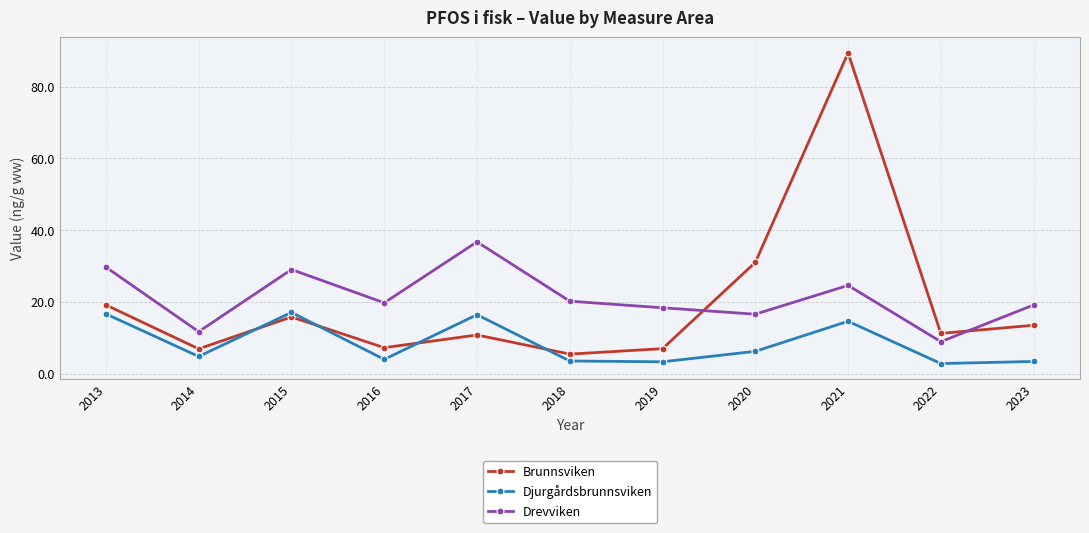

At which category does Drevviken reach its first local peak?

2015